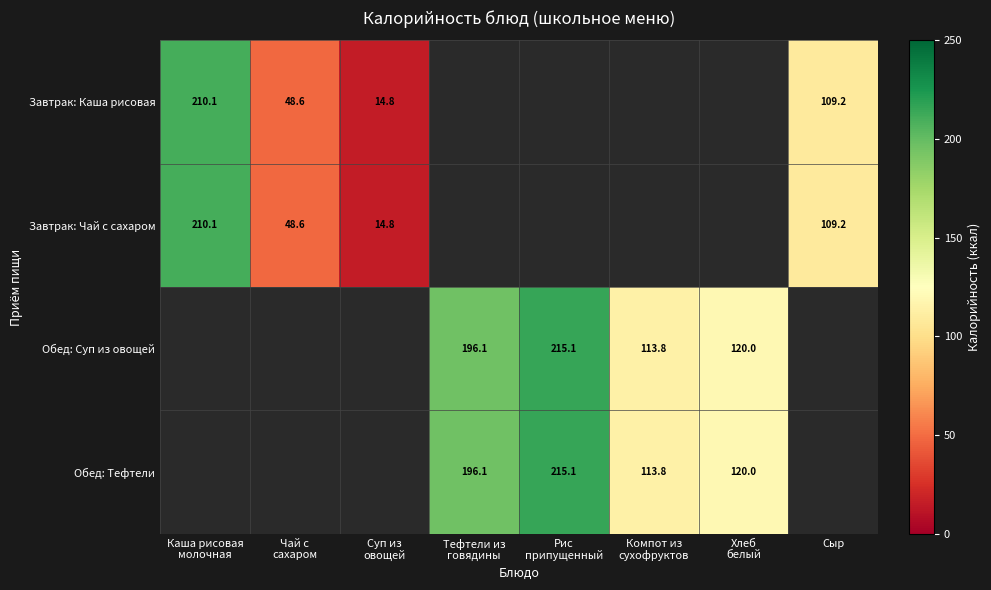

What is the difference between the maximum and minimum values in the Завтрак: Каша рисовая series?

195.4